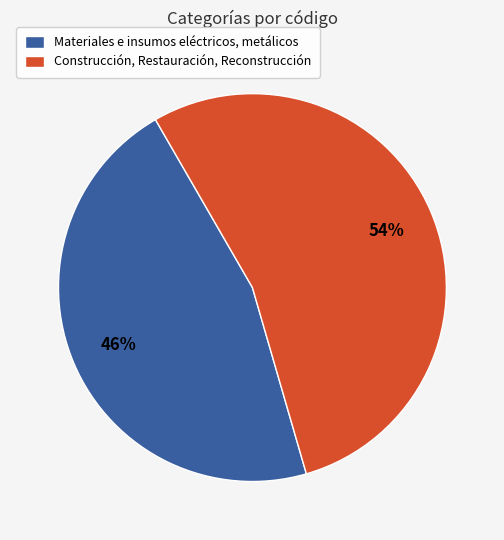

Count the number of slices in the pie.

2